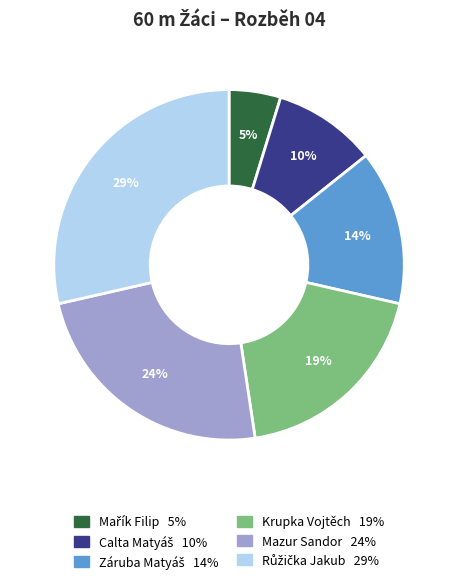

Approximately how many times larger is the value at Krupka Vojtěch compared to Mazur Sandor?

0.8